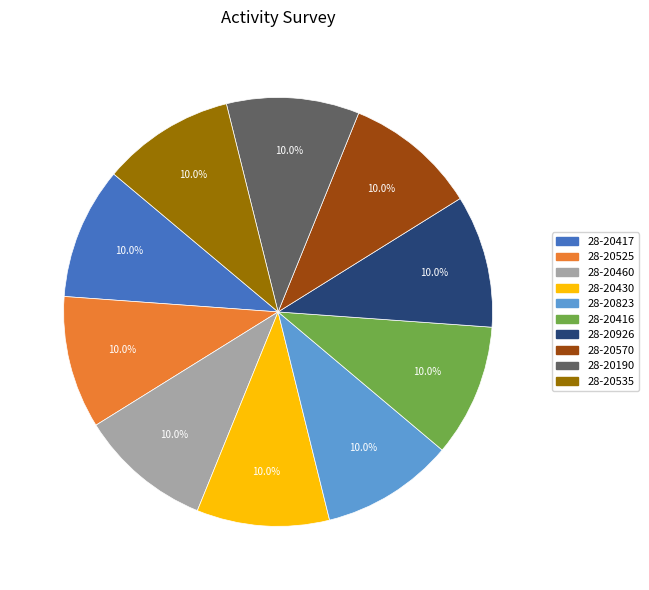

What portion of the pie excludes 28-20416?

90.0%